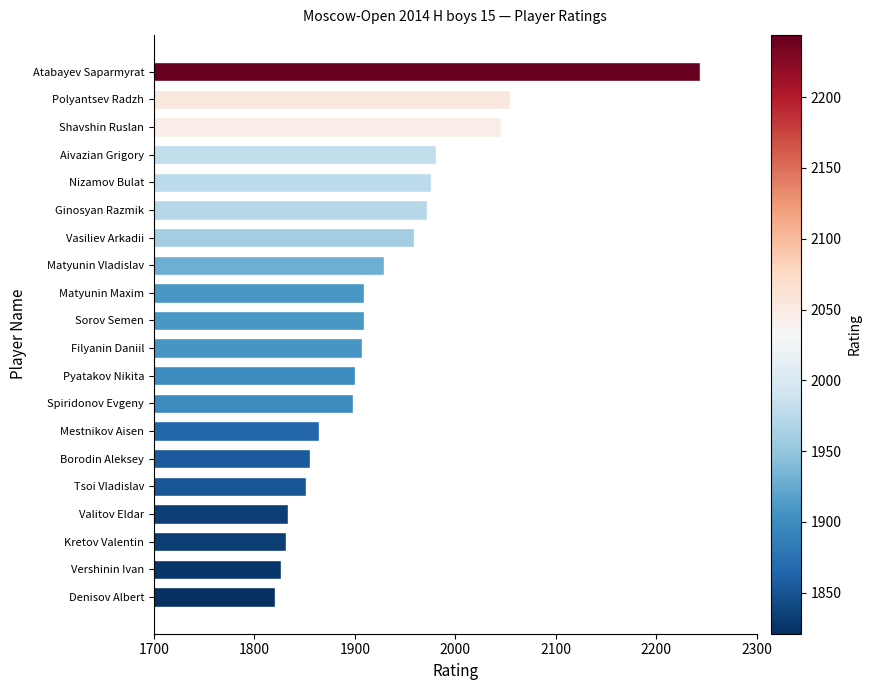

What is the difference between the maximum and minimum values?

423